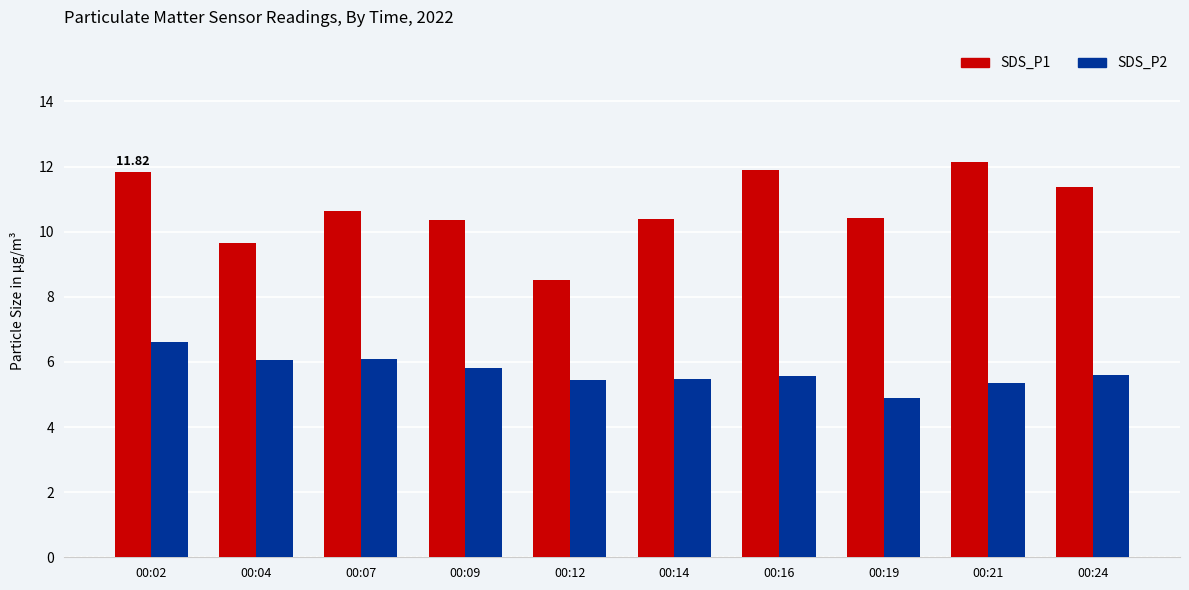

What is the difference between the maximum and minimum values in the SDS_P1 series?

3.6